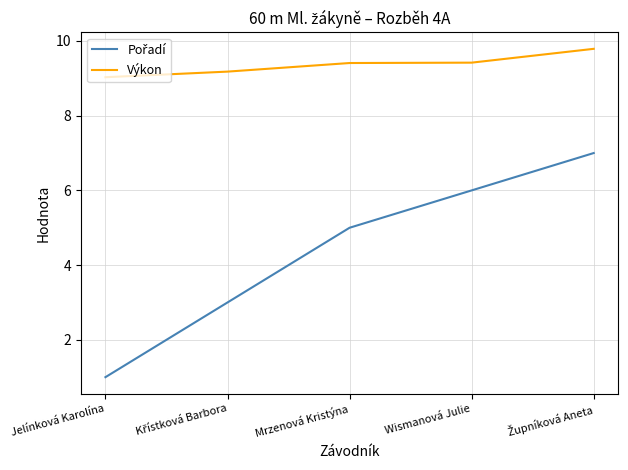

What is the maximum value shown in the chart?

9.8